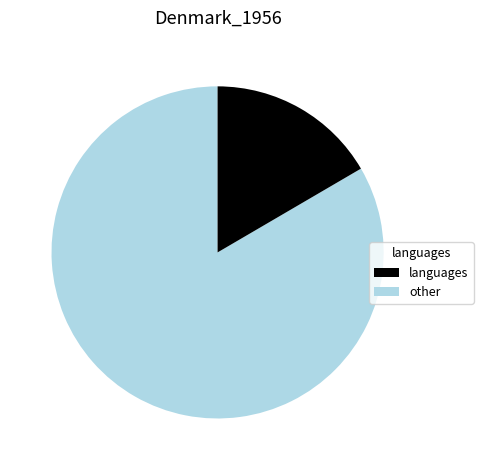

Is there a majority slice in this chart?

Yes